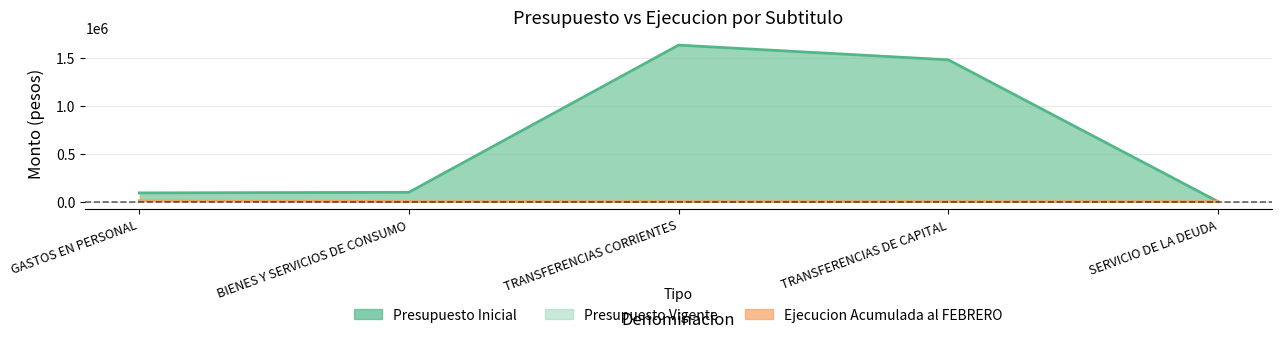

List the labels in order of Ejecucion Acumulada al FEBRERO value, smallest first.

BIENES Y SERVICIOS DE CONSUMO, TRANSFERENCIAS CORRIENTES, TRANSFERENCIAS DE CAPITAL, SERVICIO DE LA DEUDA, GASTOS EN PERSONAL